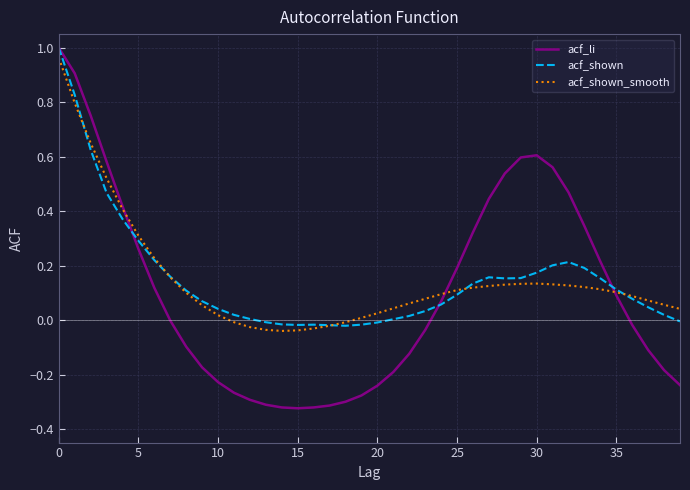

Which series has the widest spread of values?

acf_li